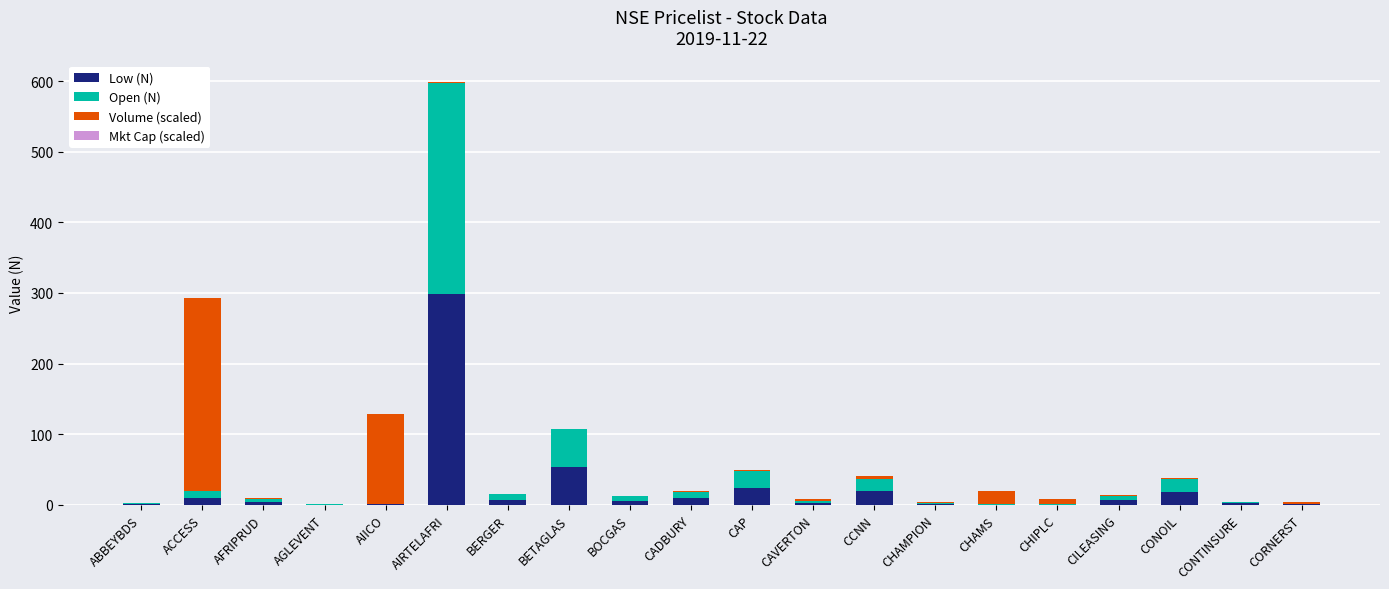

At which category is the sum across all series the highest?

AIRTELAFRI